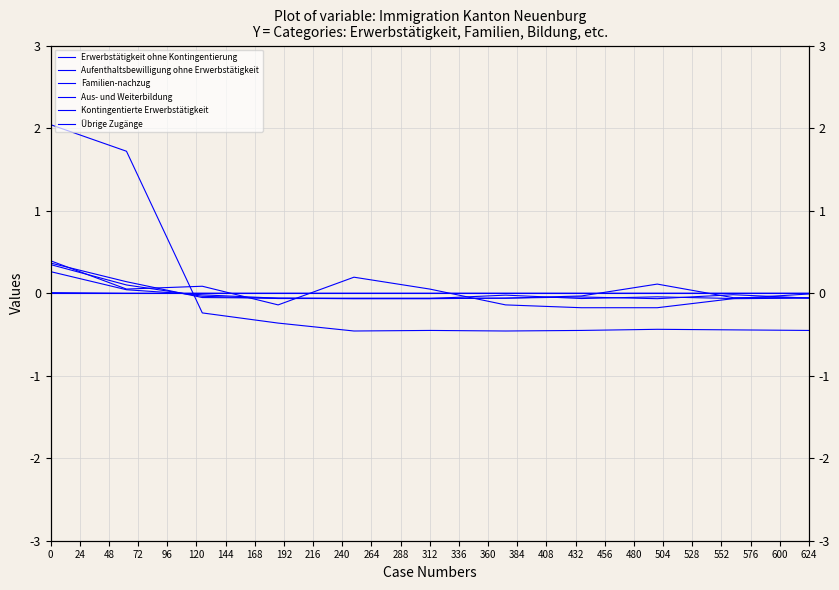

Which series has the largest range (max minus min)?

Erwerbstätigkeit ohne Kontingentierung